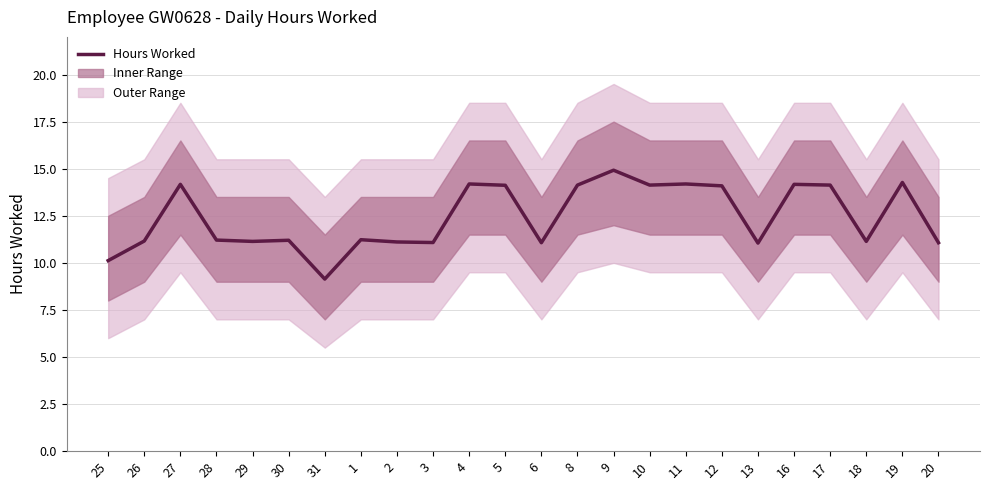

What is the label of the 5th point from the right?

16